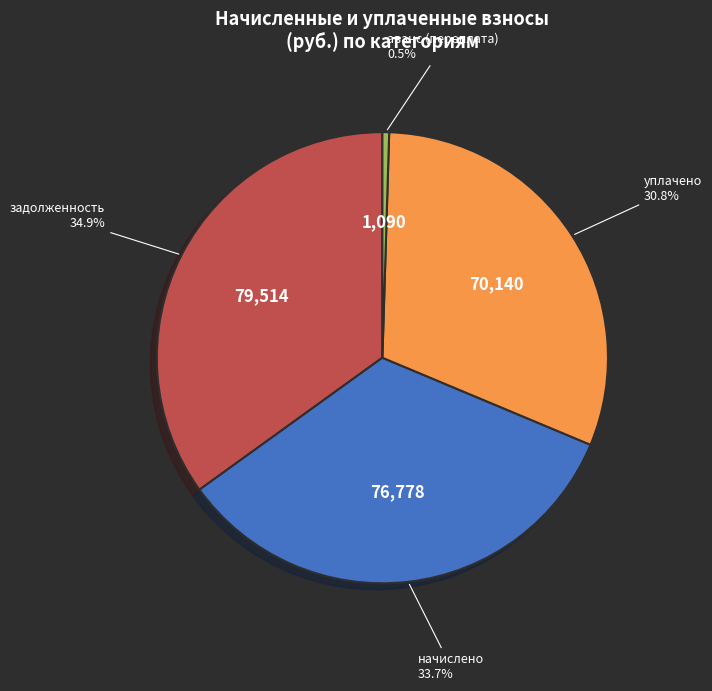

Is there any slice that represents more than half of the pie?

No